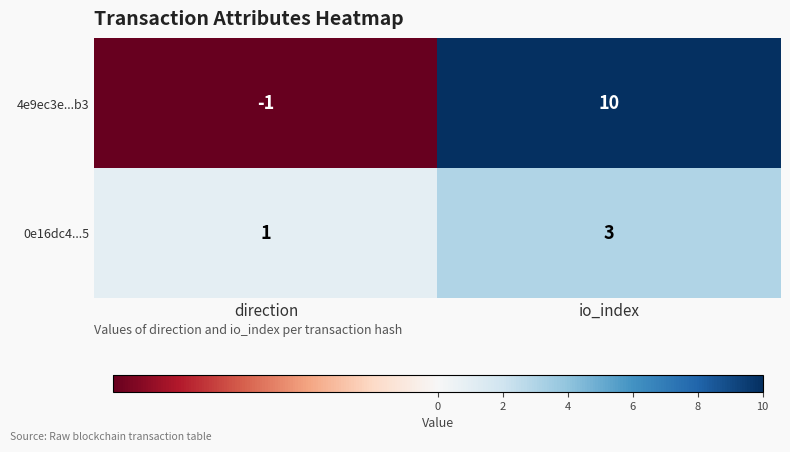

Which series has the widest spread of values?

4e9ec3e...b3